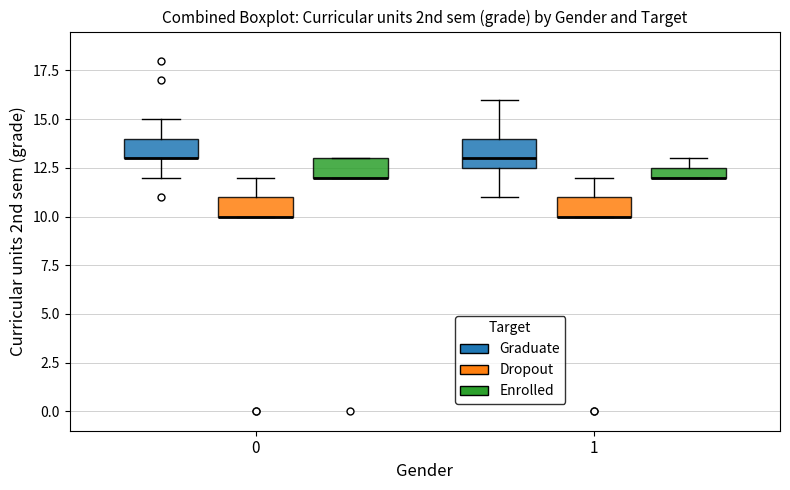

Comparing the boxes themselves (not the whiskers), which one is the tallest?

1 (Graduate)